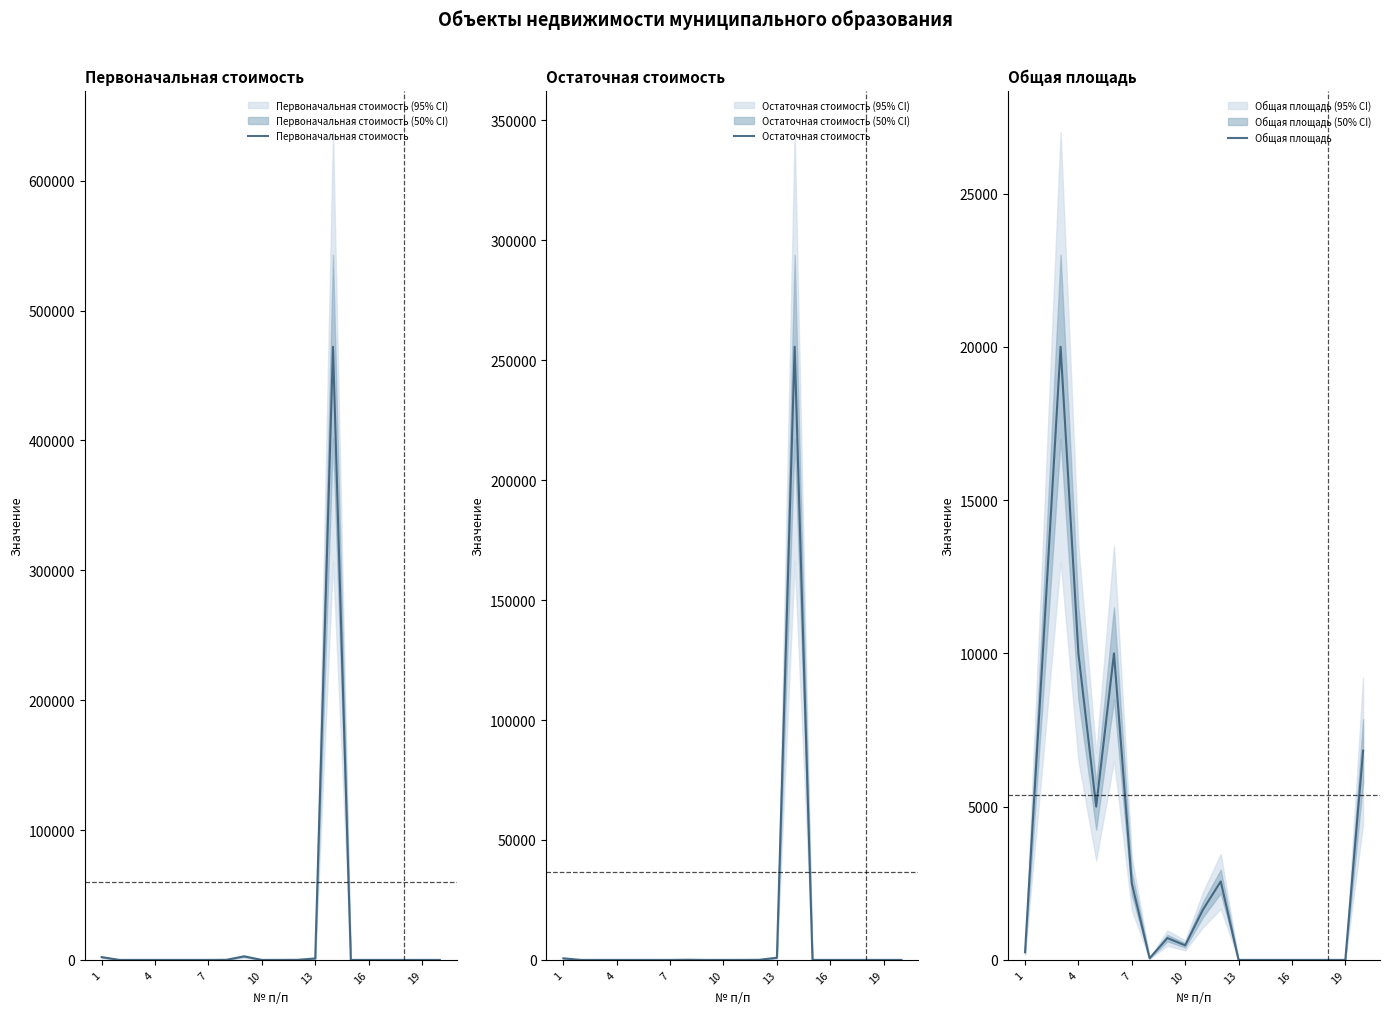

What is the maximum value for Первоначальная стоимость?

472095.6